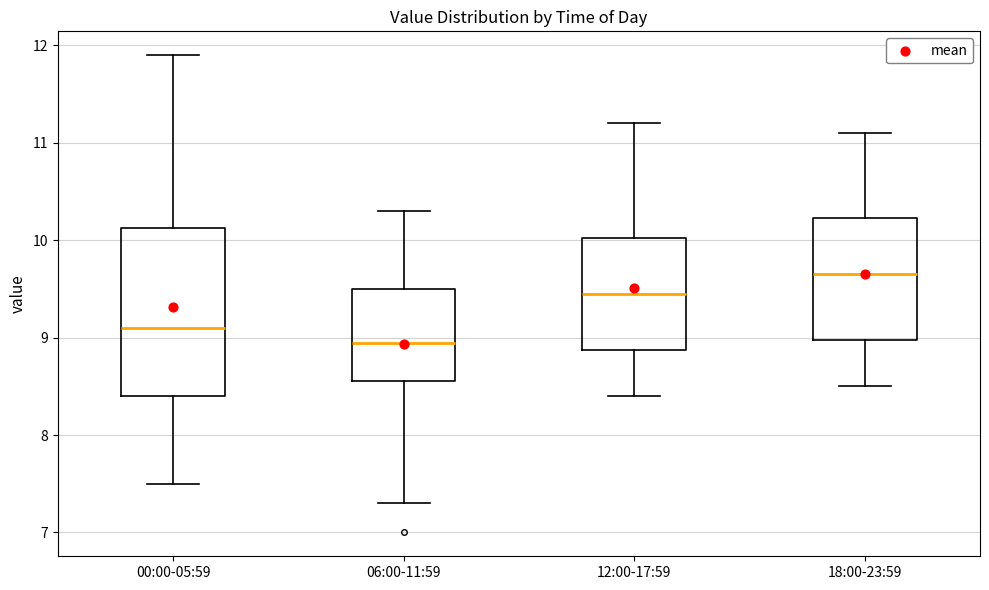

Where is the lower edge of the box for 06:00-11:59 on the y-axis? The values are not printed on the chart, so give them approximately, as read against the axis.

8.6